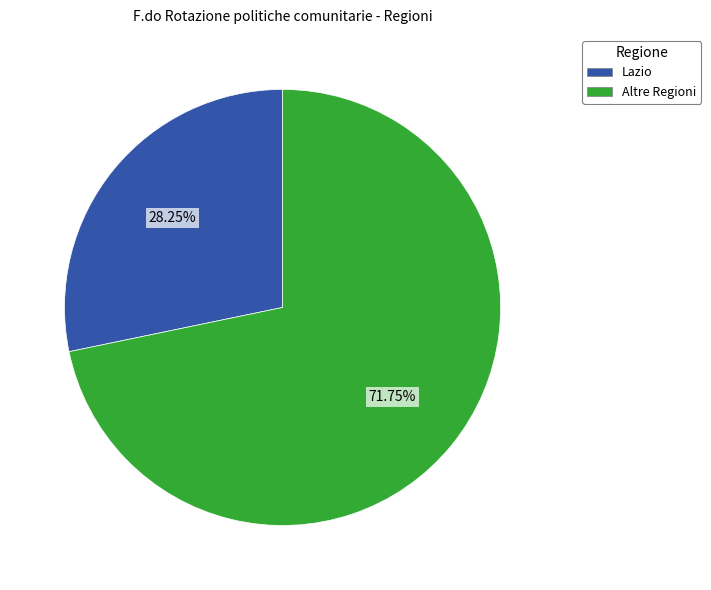

How many segments does this pie chart have?

2